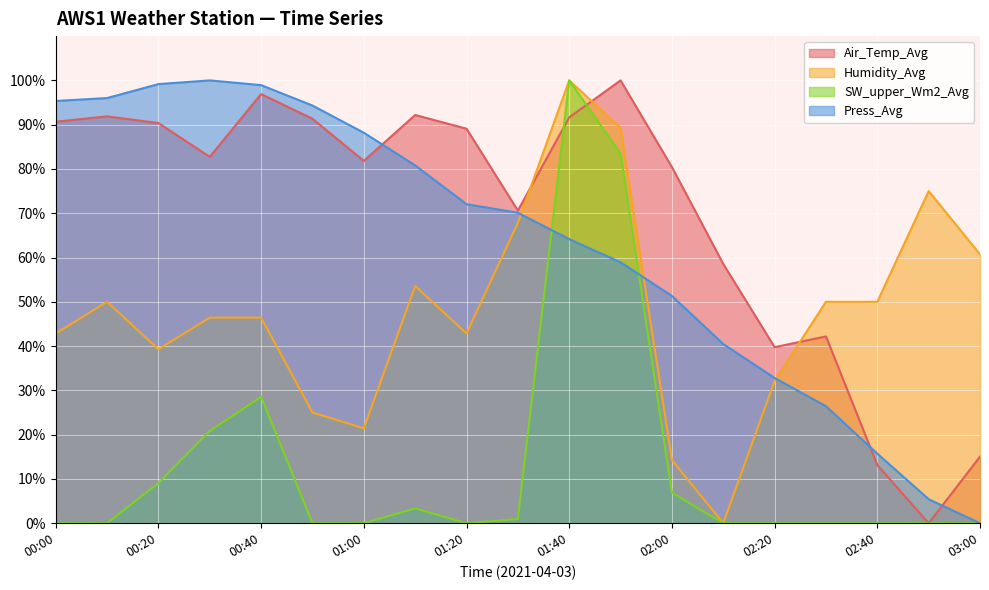

How many data points in Humidity_Avg are less than 46?

8